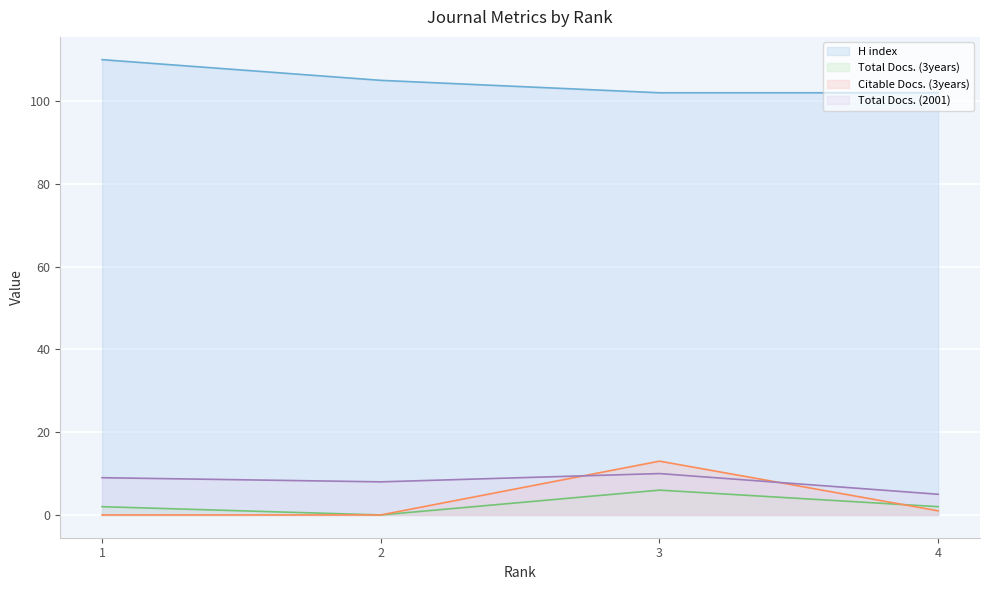

What is the average value of the Total Docs. (3years) series?

2